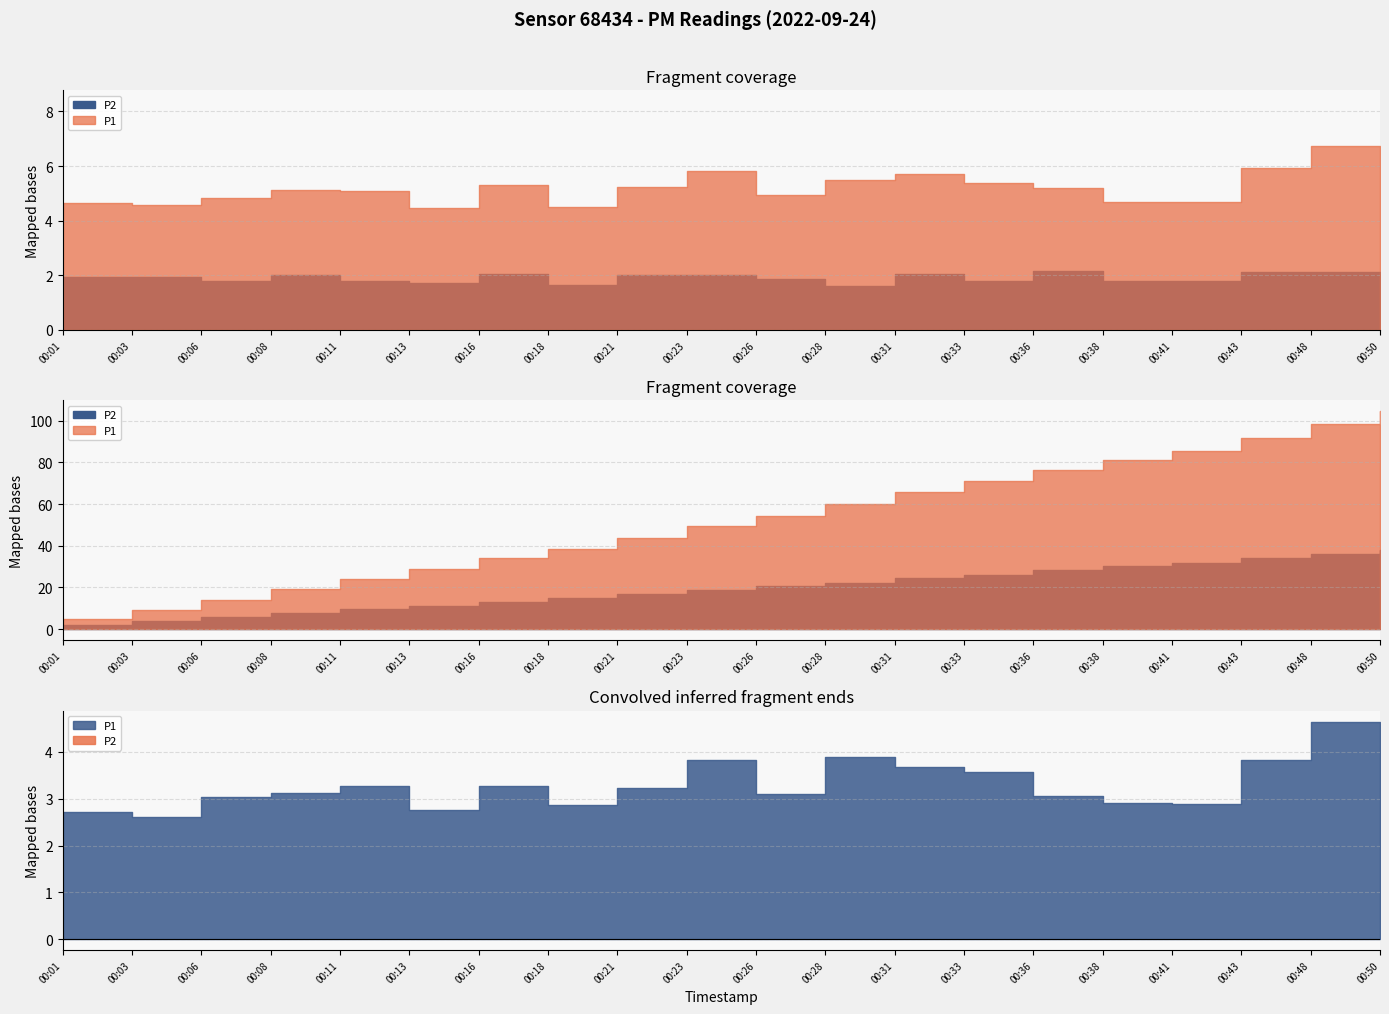

Which series has the widest spread of values?

P1